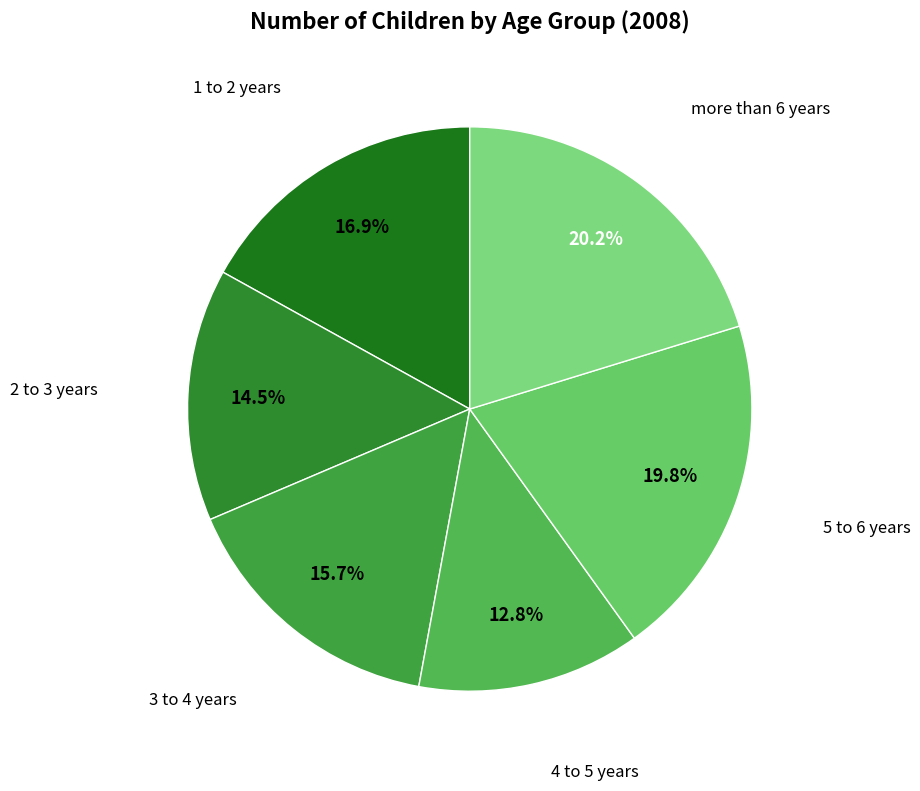

Is it true that more than 6 years is 5% of the pie?

False